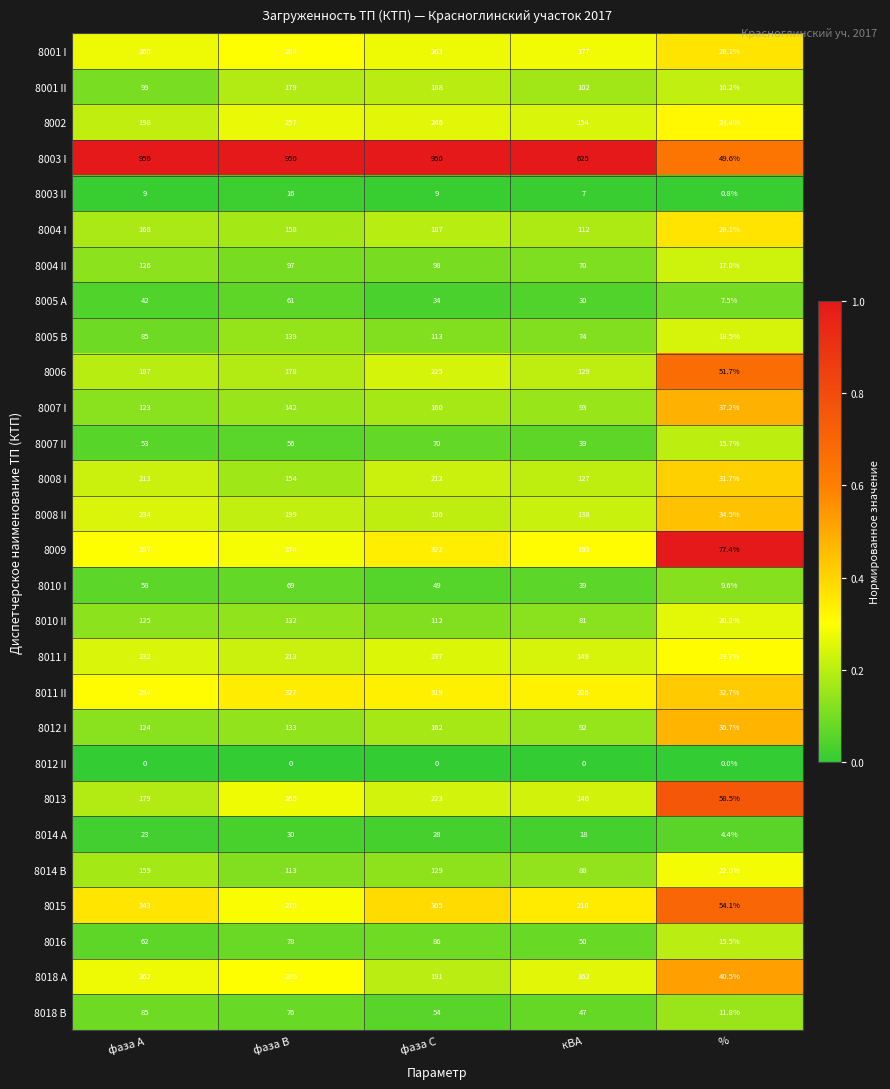

Rank the series at фаза В from highest to lowest value.

8003 I, 8011 II, 8018 A, 8001 I, 8015, 8009, 8013, 8002, 8011 I, 8008 II, 8001 II, 8006, 8004 I, 8008 I, 8007 I, 8005 B, 8012 I, 8010 II, 8014 B, 8004 II, 8016, 8018 B, 8010 I, 8005 A, 8007 II, 8014 A, 8003 II, 8012 II